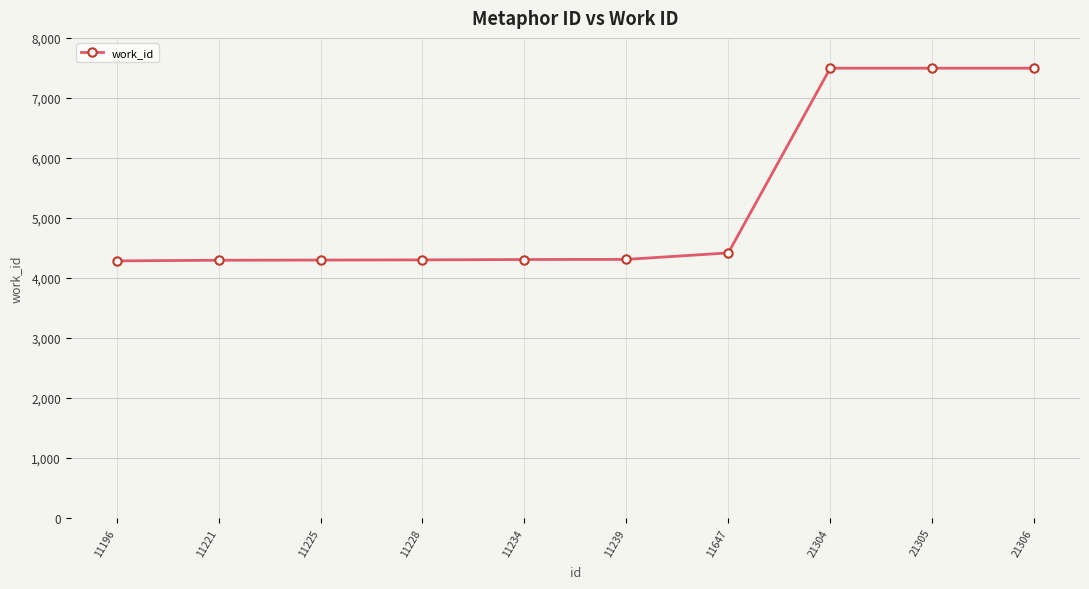

What is the value of the 5th point from the left?

4305